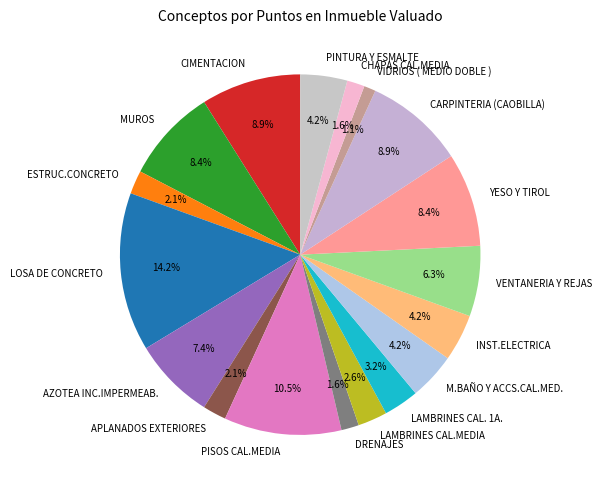

To the nearest percent, what percentage of the pie is VIDRIOS ( MEDIO DOBLE )?

1%